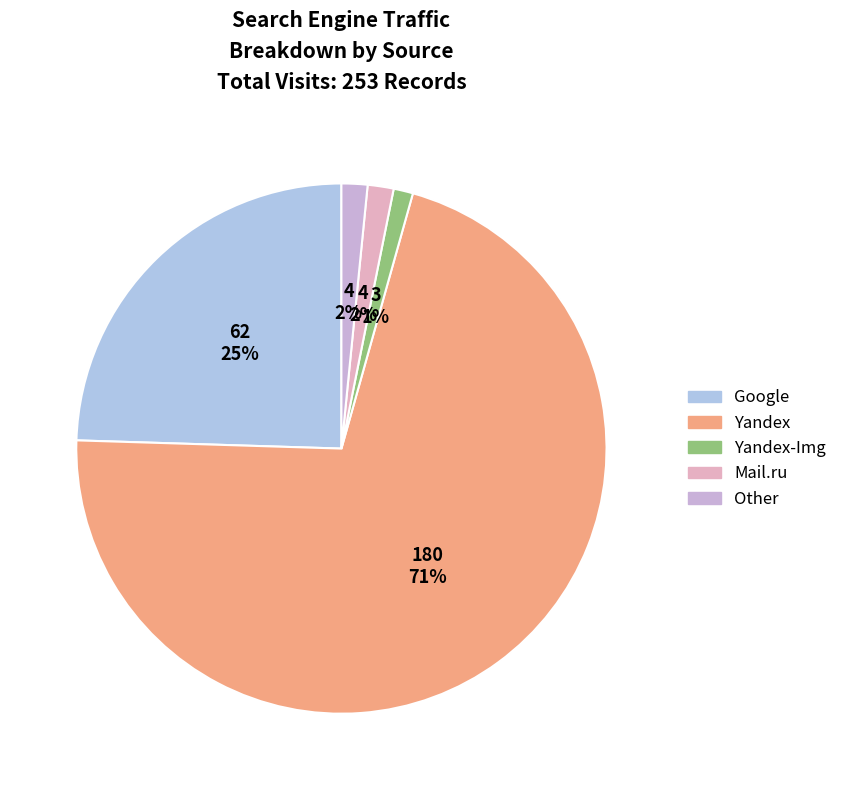

To the nearest percent, what is the average slice percentage?

20%